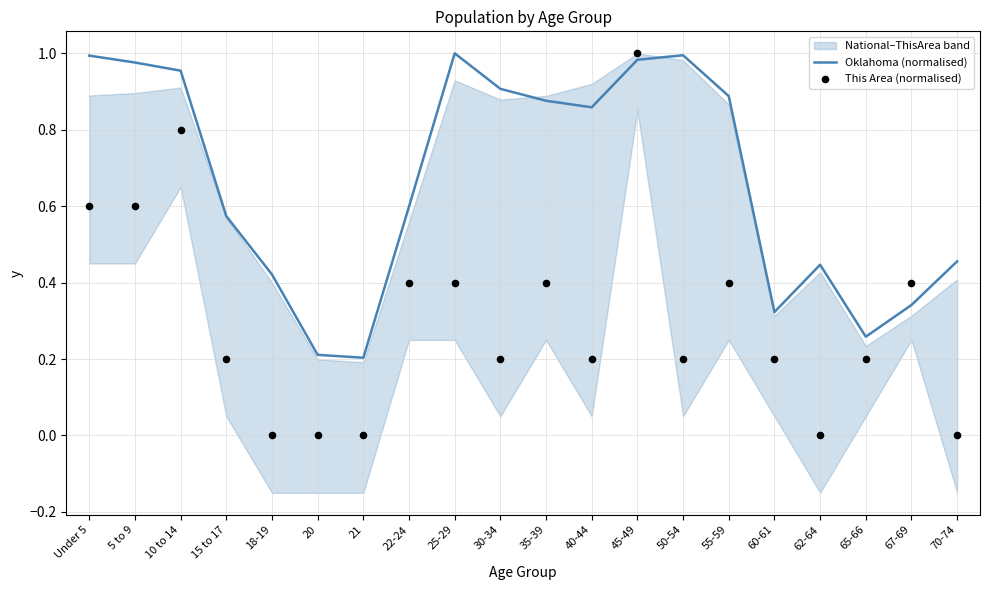

Which series contains the highest Y value?

Oklahoma (normalised)